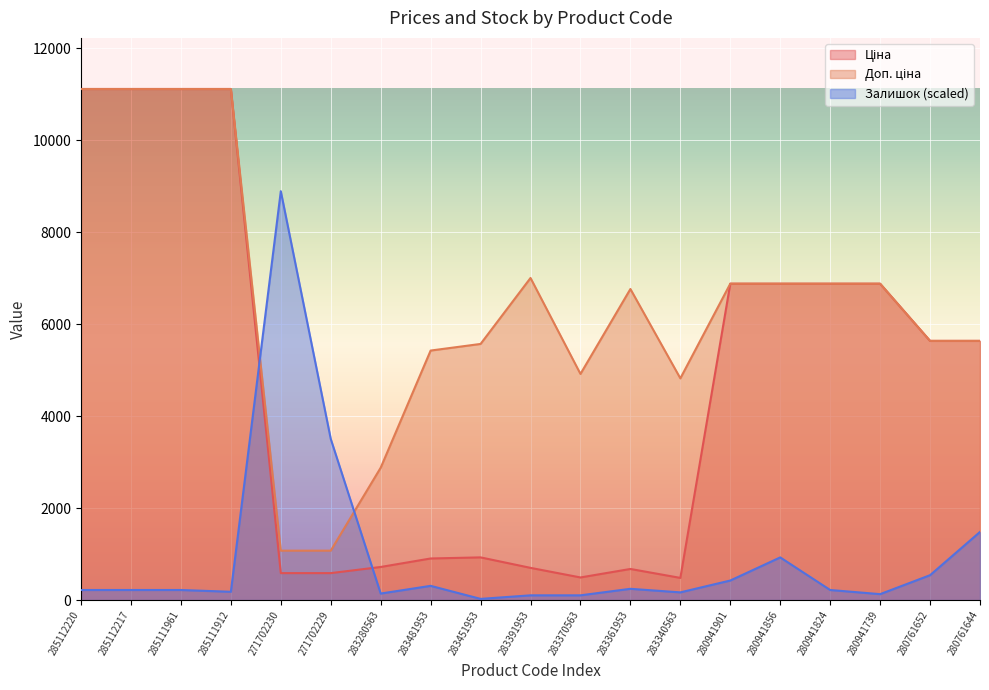

How many values in the Доп. ціна series exceed 6764?

10